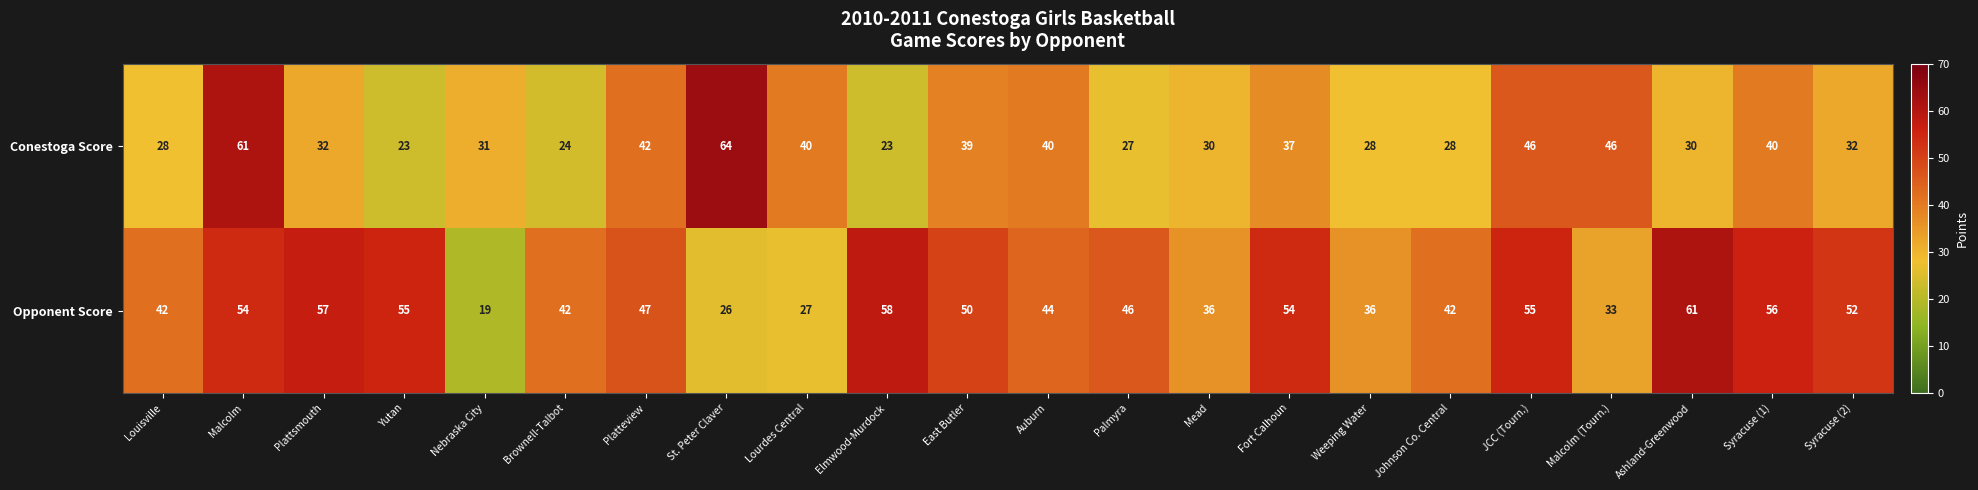

Is it true that Opponent Score equals 20 at Auburn?

False